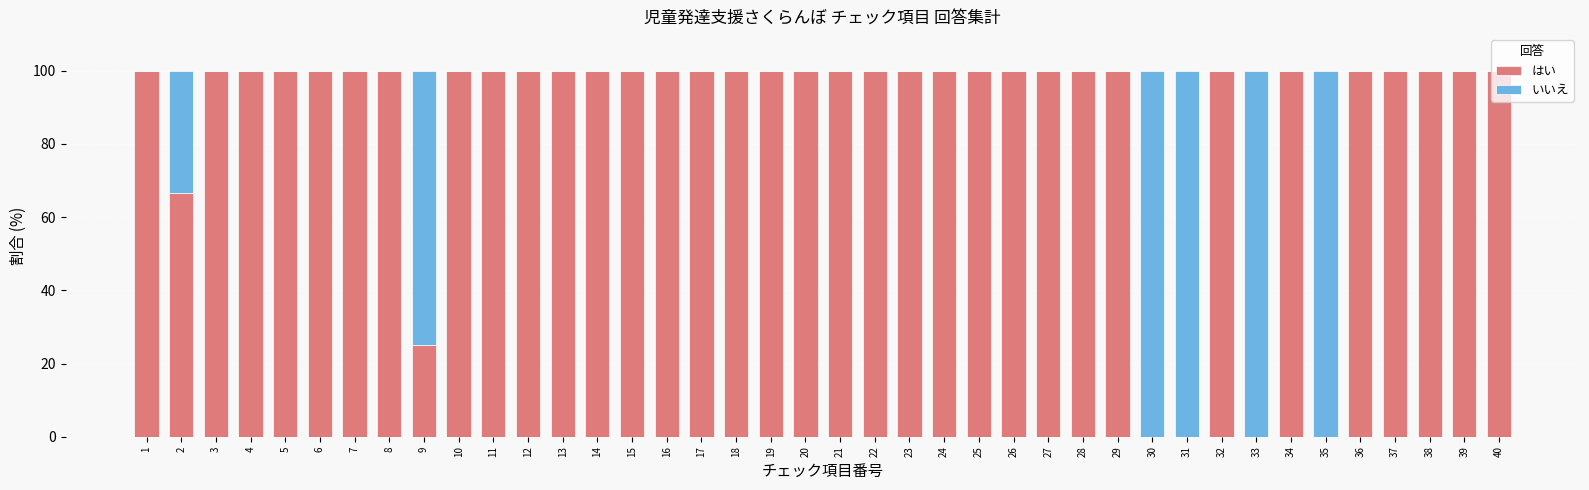

What is the total value across all series at 7?

100.0